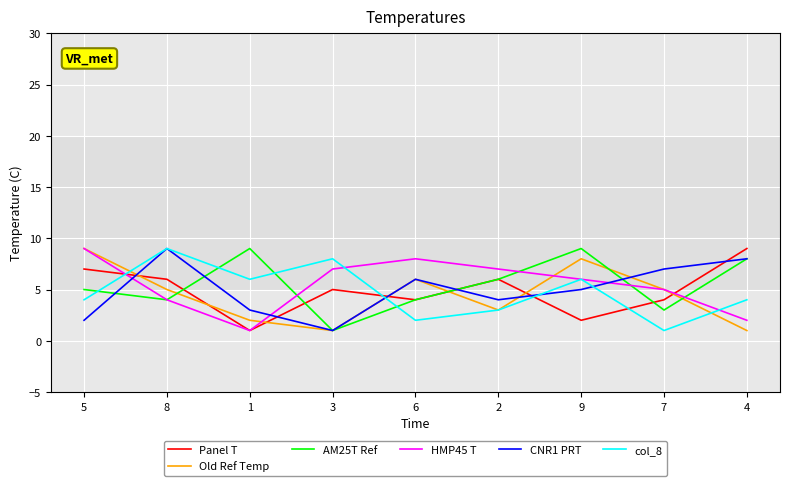

What is the lowest value of the col_8 series?

1